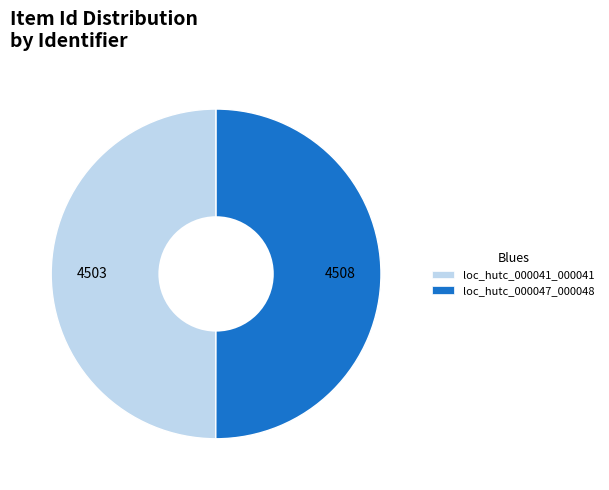

Approximately how many times larger is the value at loc_hutc_000041_000041 compared to loc_hutc_000047_000048?

1.0